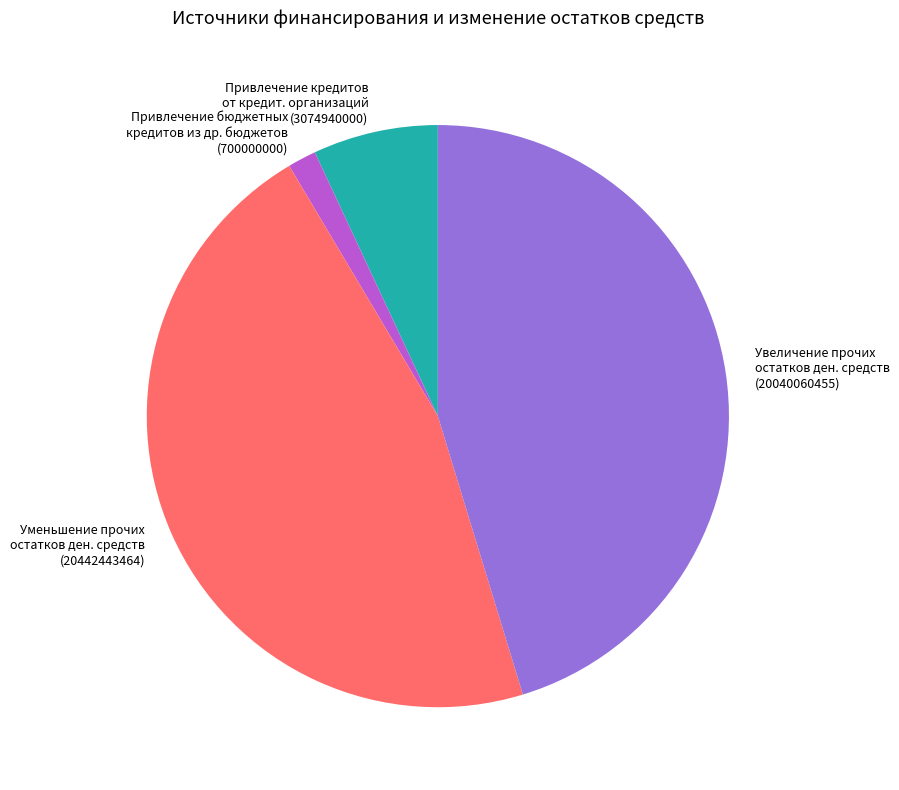

Is there a majority slice in this chart?

No